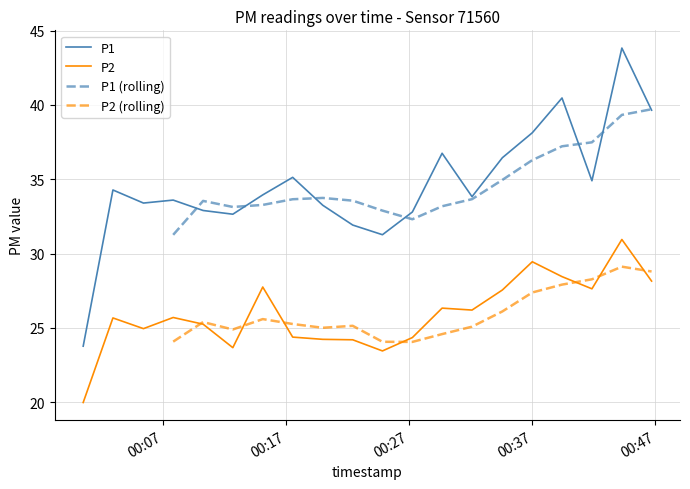

What is the highest value of the P1 series?

43.8